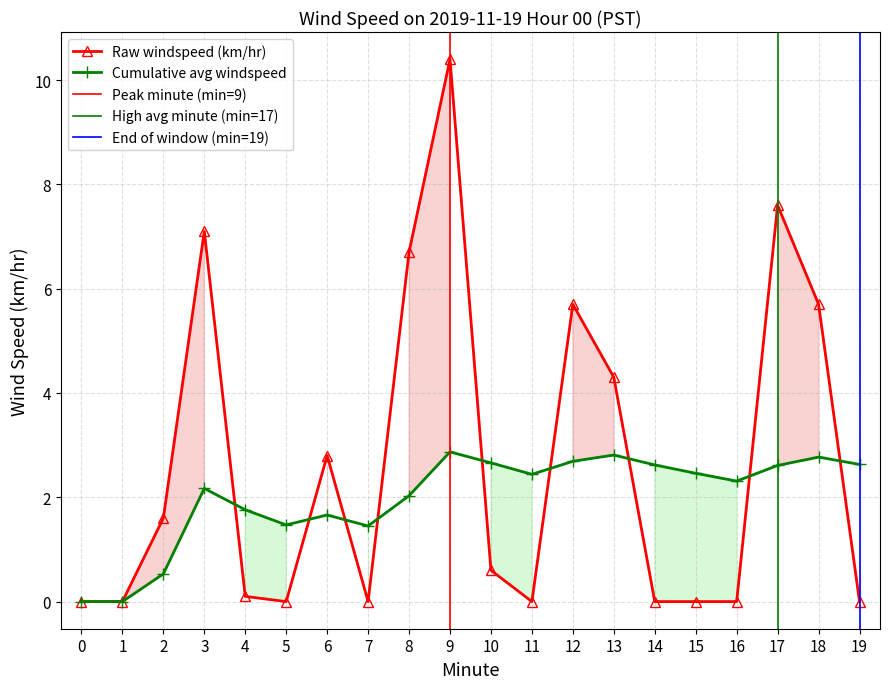

What is the value of the Cumulative avg windspeed point at the 11th from the left?

2.7